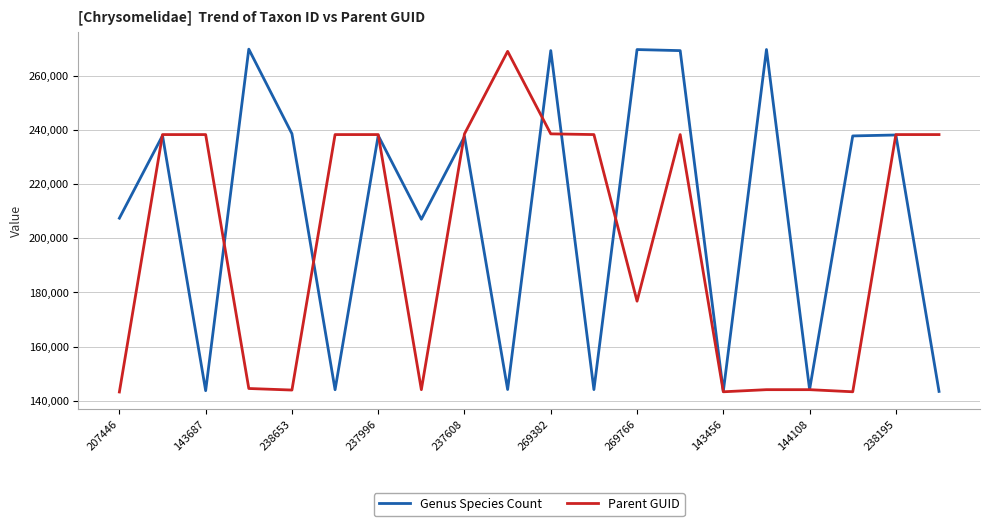

What are all the series names shown in the legend?

Genus Species Count, Parent GUID